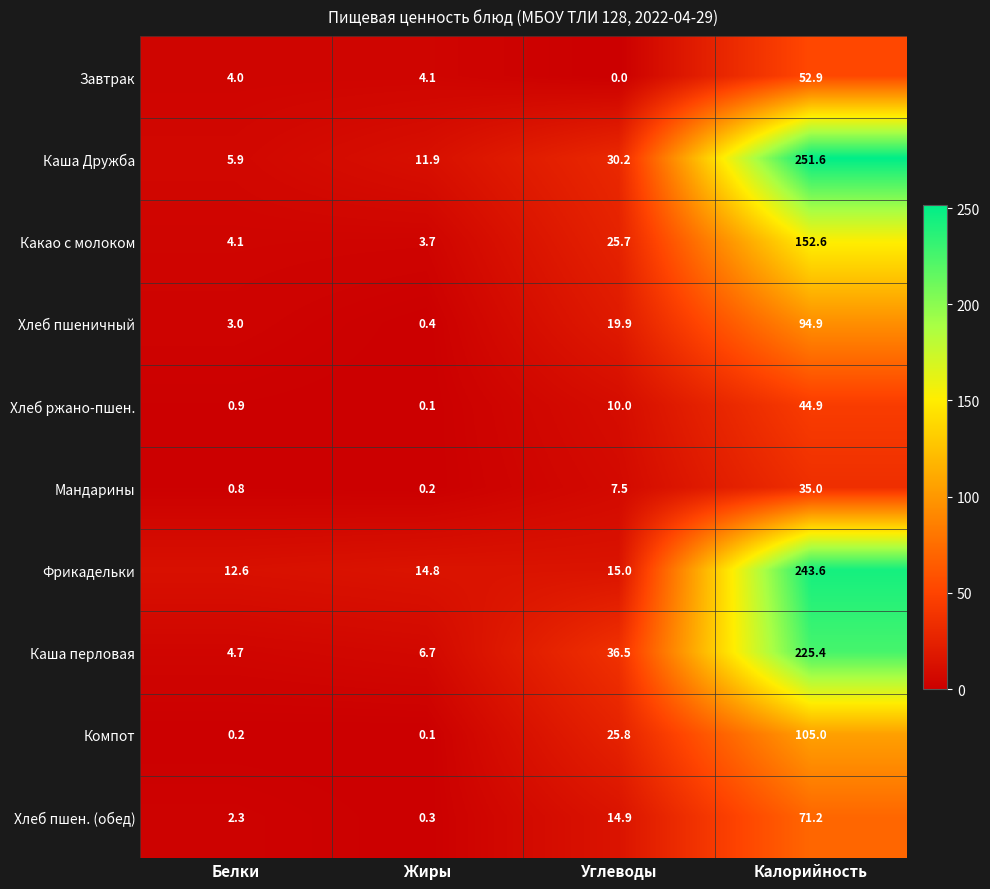

At which label is Каша перловая closest to 115?

Углеводы